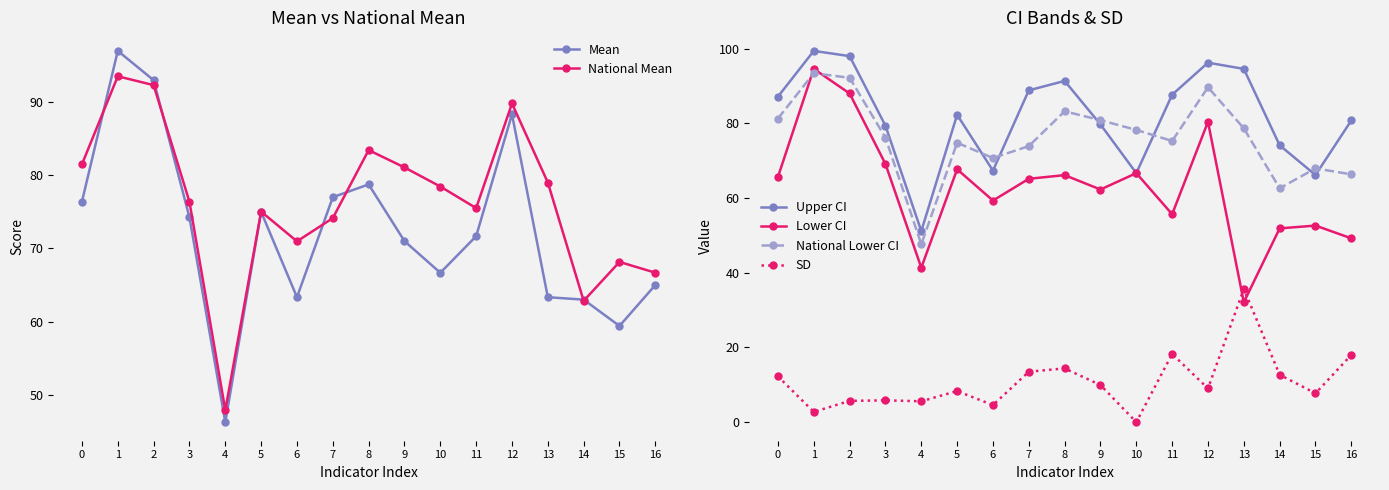

True or false: Lower CI has more than 0 points higher than both neighbors.

True